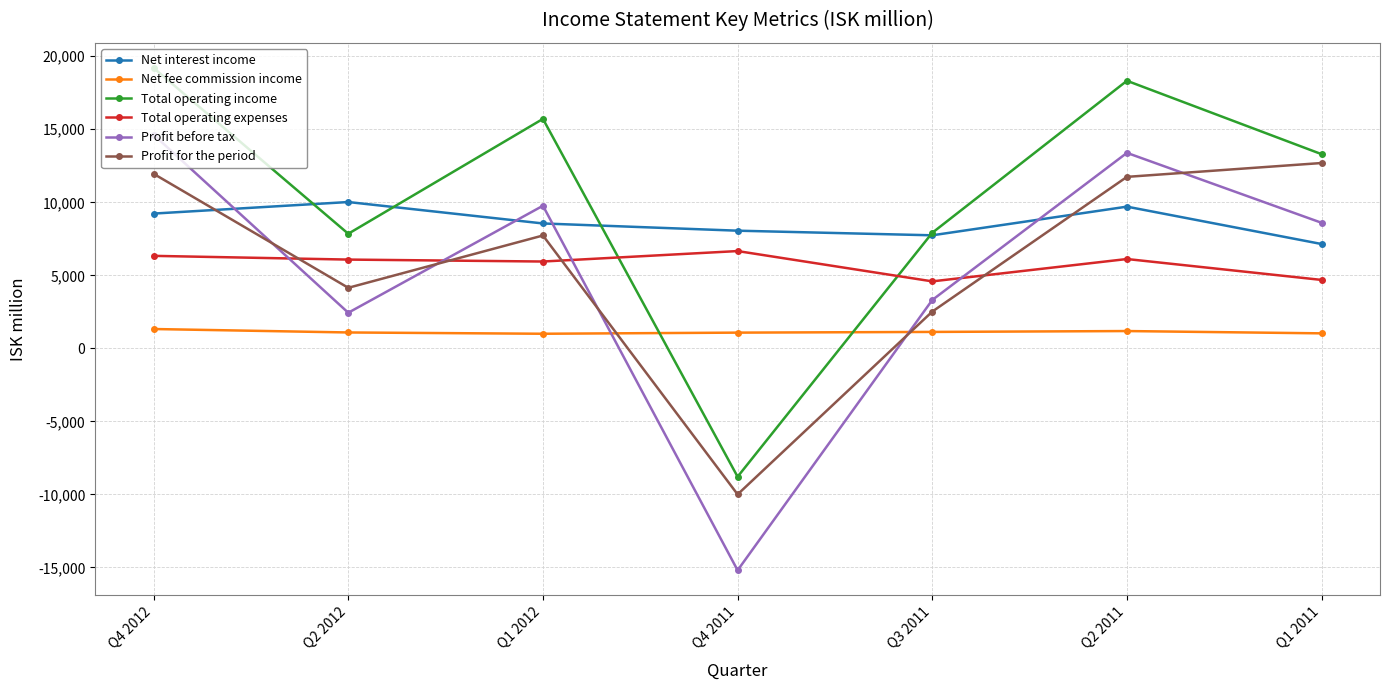

Is the value of Profit for the period at Q4 2011 greater than the value of Net interest income at Q4 2011?

No